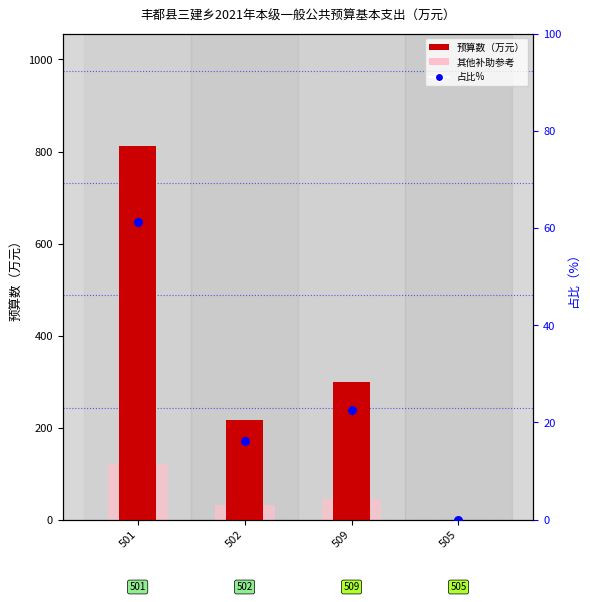

Is the value of 其他补助参考 at 501 greater than the value of 占比% at 502?

Yes